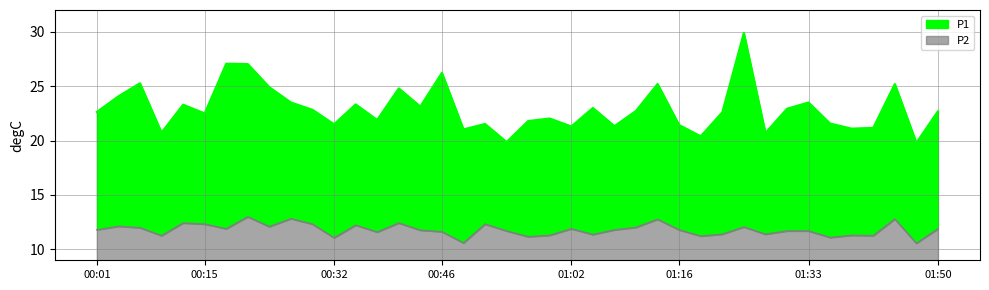

True or false: P1 and P2 intersect in this chart.

False